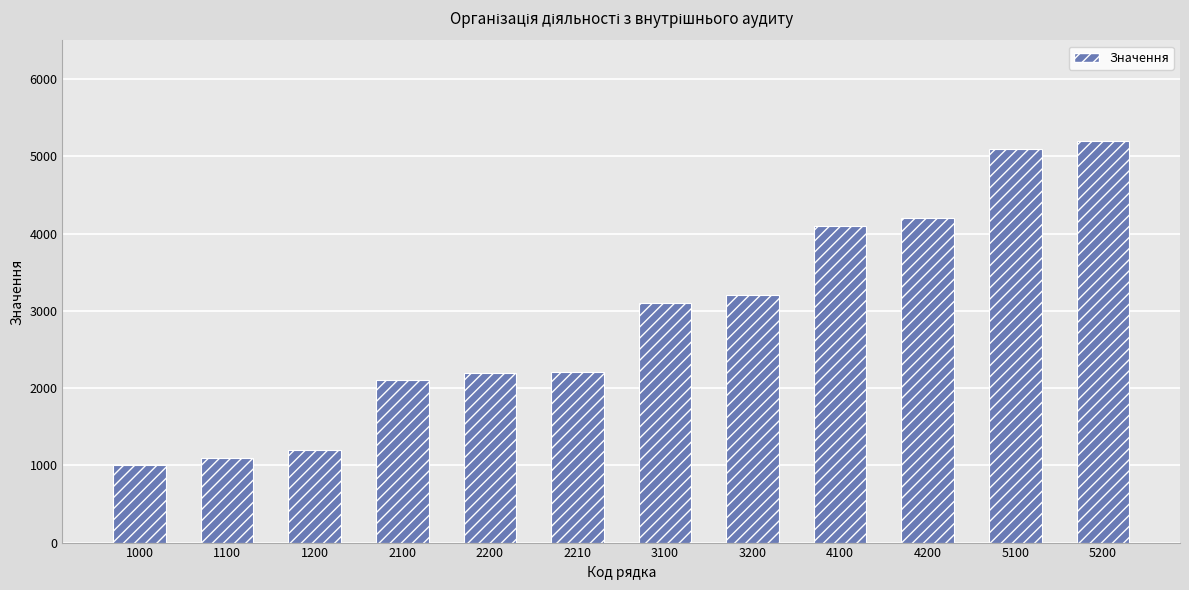

Does the chart contain stacked bars?

No